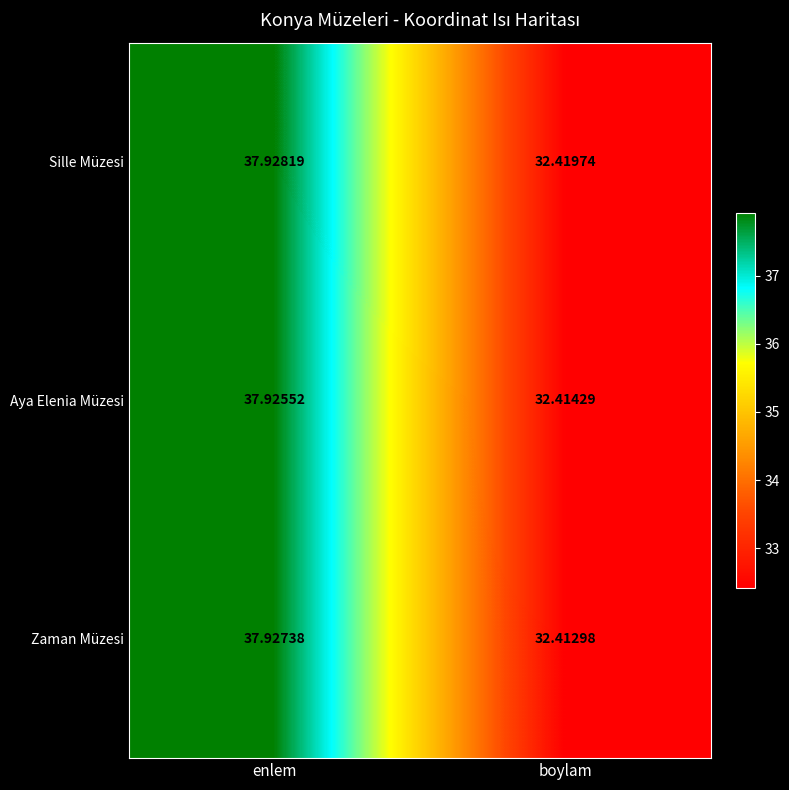

Which series changed the most between enlem and boylam?

Zaman Müzesi